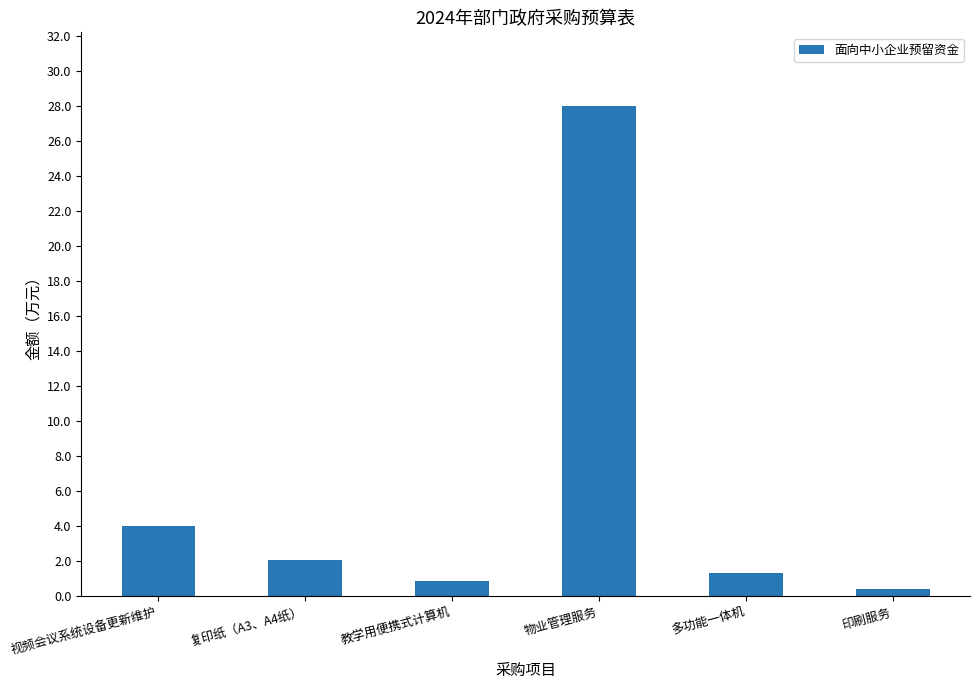

What is the difference between the second highest and minimum values?

3.6